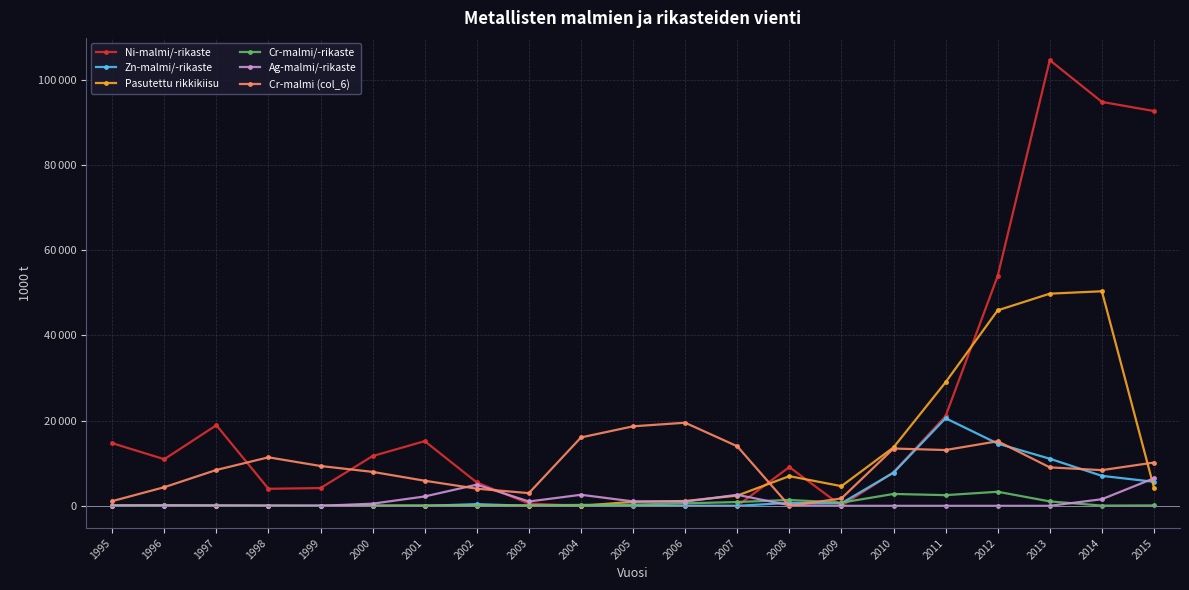

True or false: Ag-malmi/-rikaste has a value of 2200.0 at 2001.

True